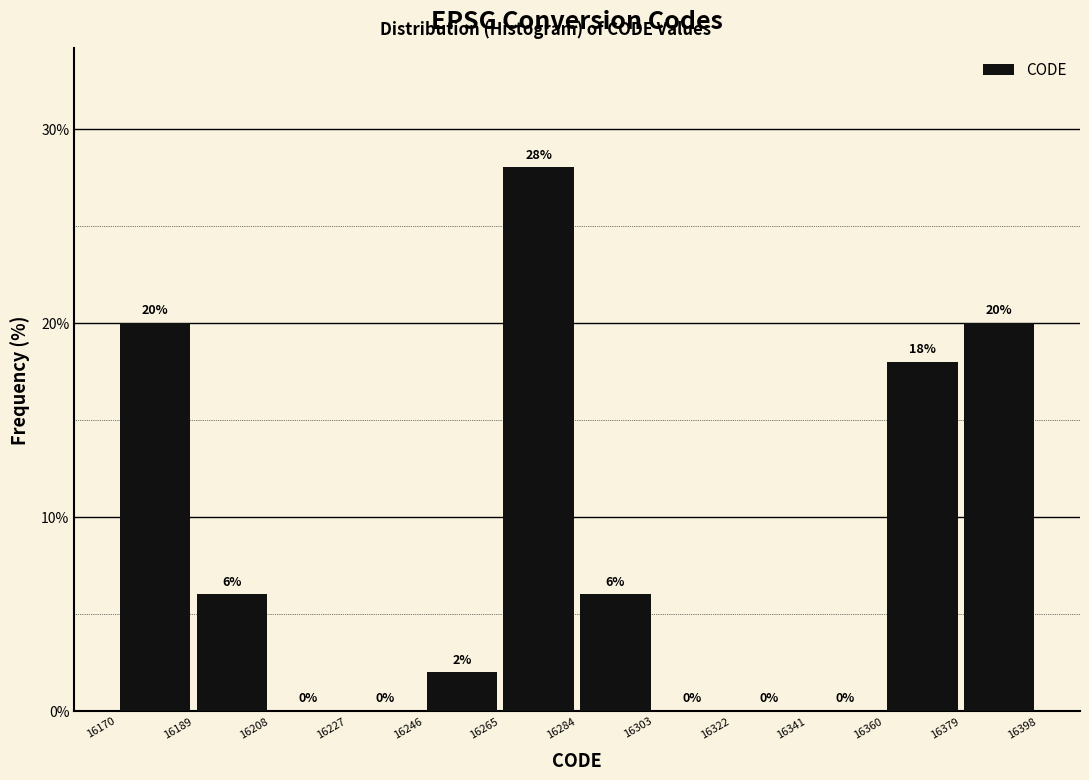

Reading left to right, list every bar in this chart as the range it spans on the x-axis followed by its height.

16170 to 16189: 20
16189 to 16208: 6
16208 to 16227: 0
16227 to 16246: 0
16246 to 16265: 2
16265 to 16284: 28
16284 to 16303: 6
16303 to 16322: 0
16322 to 16341: 0
16341 to 16360: 0
16360 to 16379: 18
16379 to 16398: 20